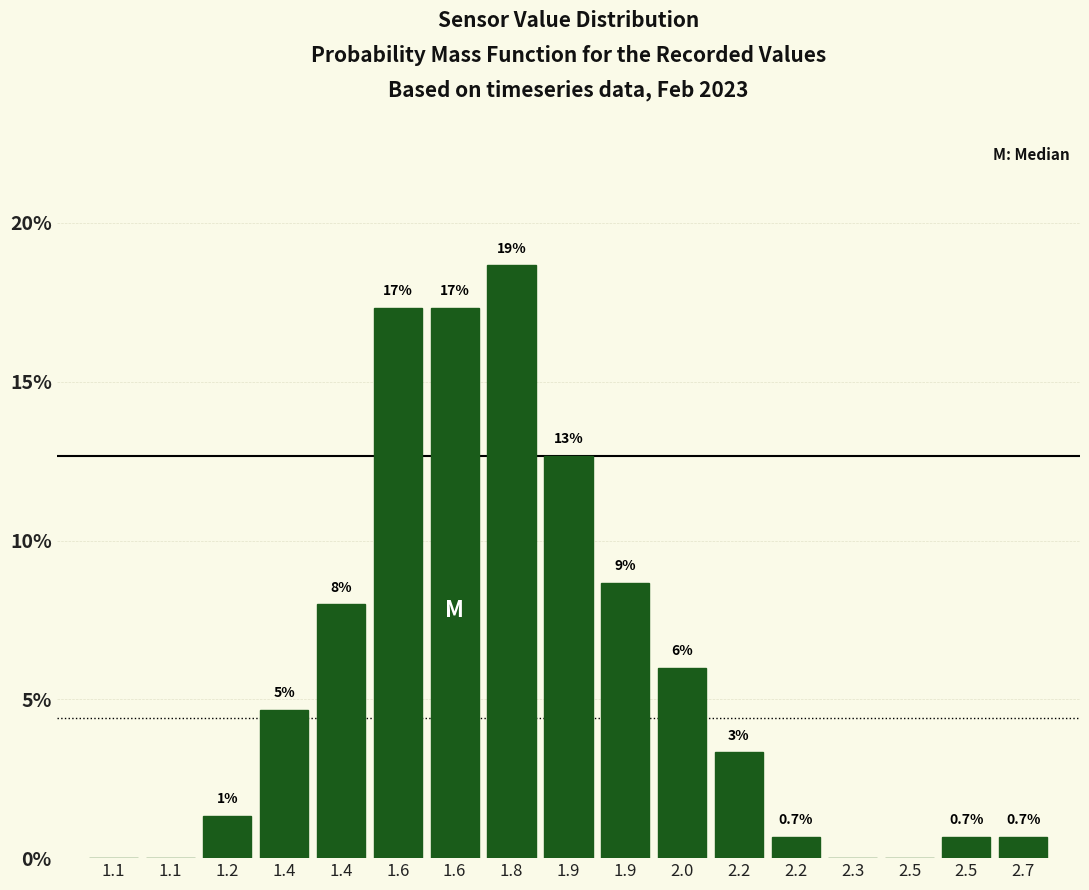

Are the bars horizontal?

No